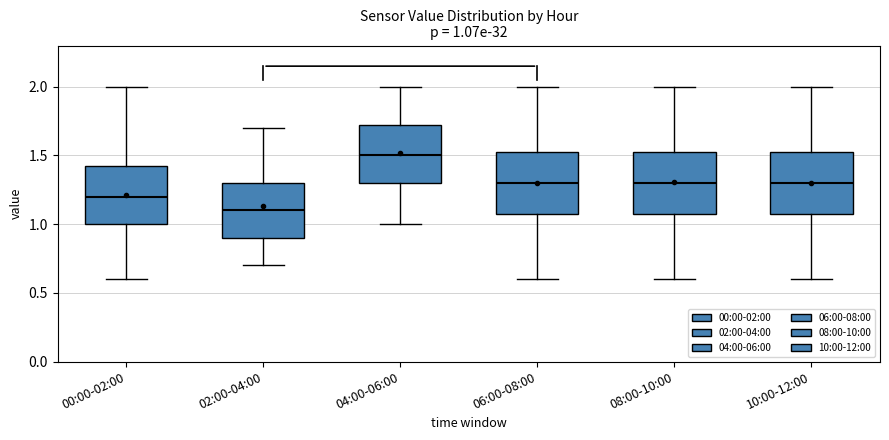

Which box has the lowest median line?

02:00-04:00